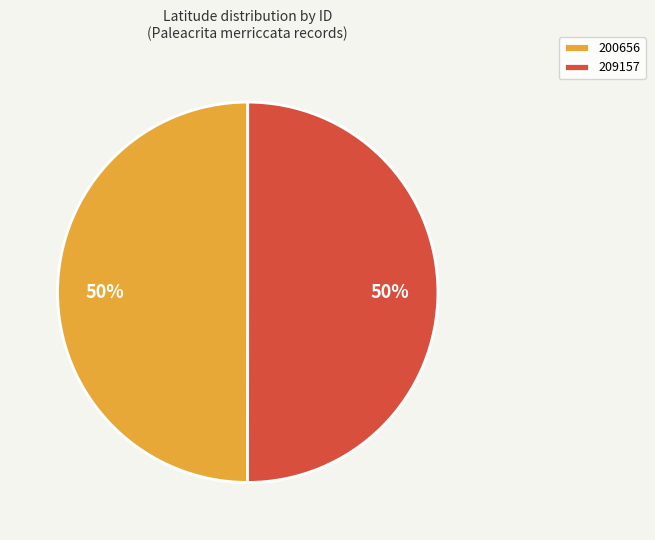

How many slices are in this pie chart?

2